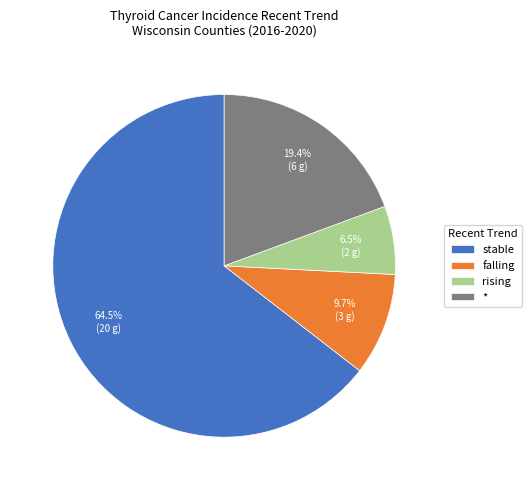

What percentage is NOT represented by rising?

93.5%